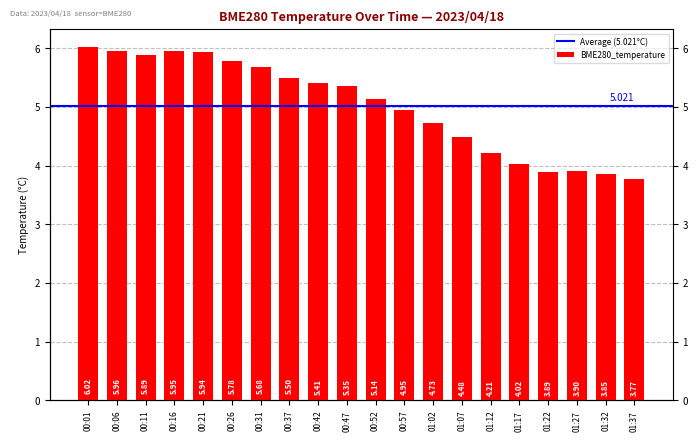

At which label is the value closest to 4?

01:17